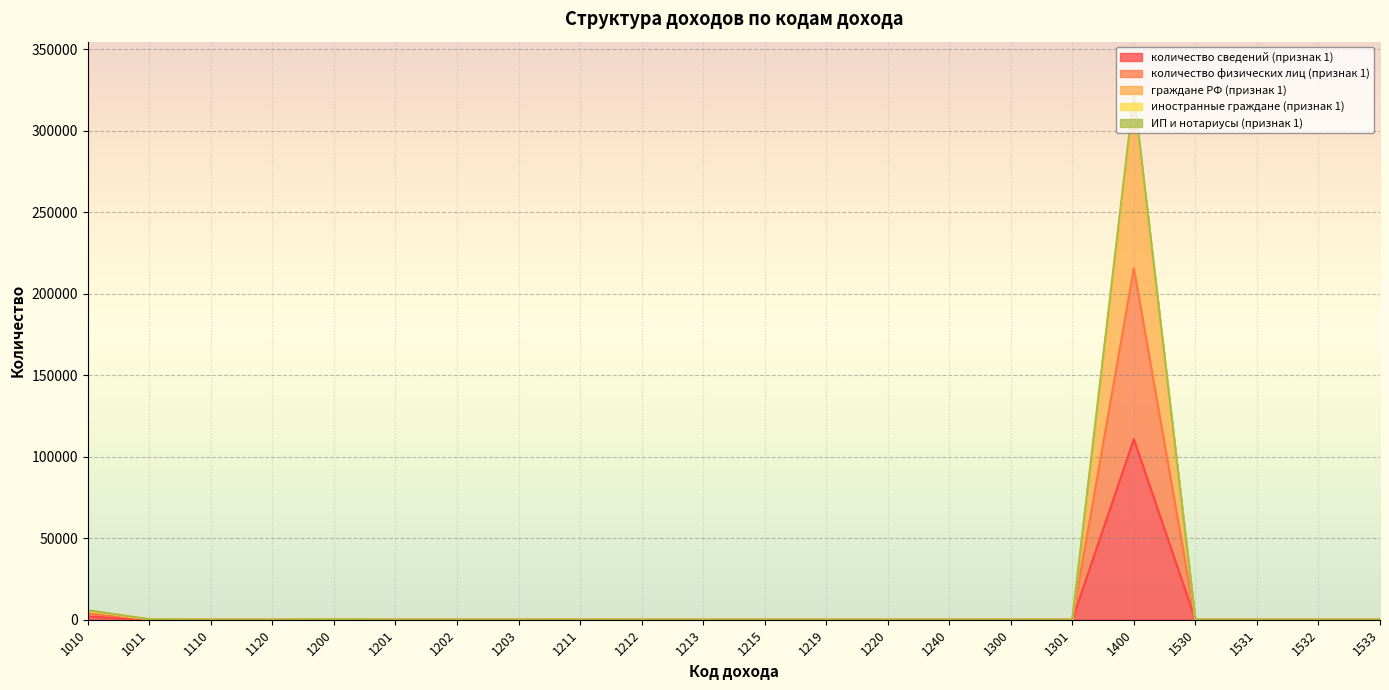

Where is количество сведений (признак 1) nearest to the value 55392?

1010